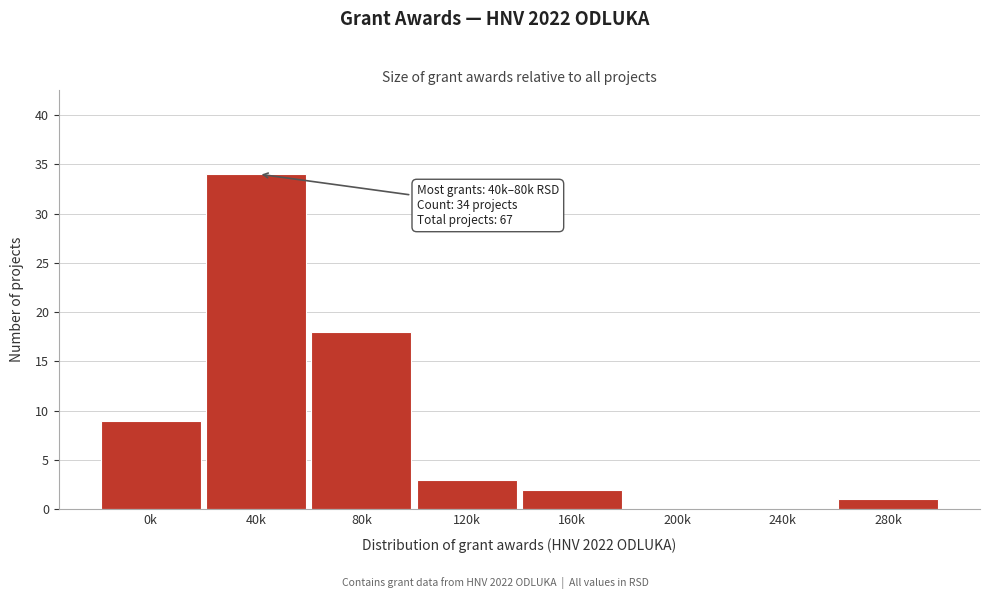

Reading right to left, what are all the values shown in this chart?

280k=1	240k=0	200k=0	160k=2	120k=3	80k=18	40k=34	0k=9